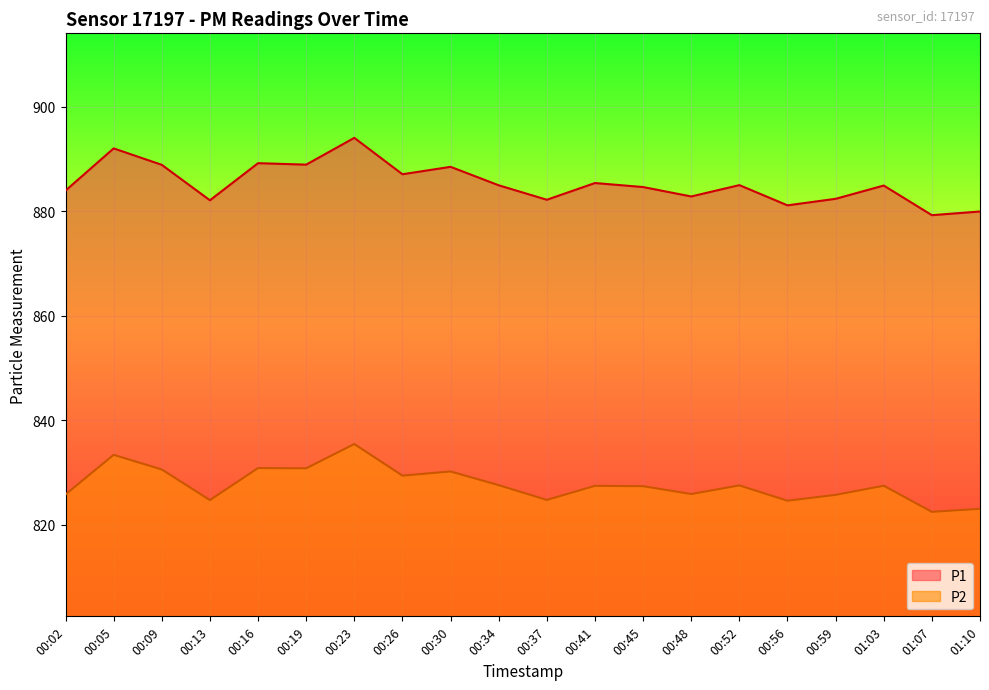

What is the difference between the second highest and minimum values in the P1 series?

12.8